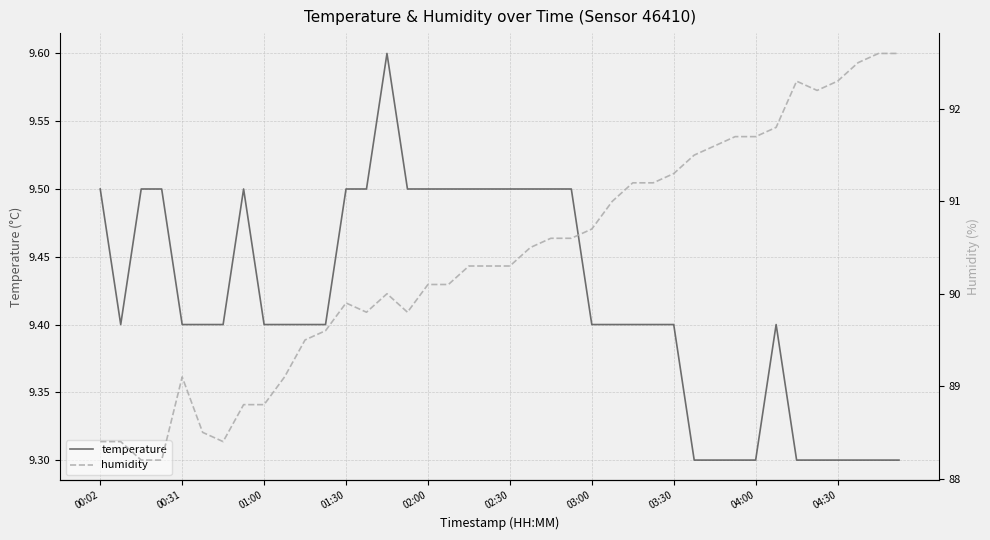

What is the highest value of the temperature series?

9.6